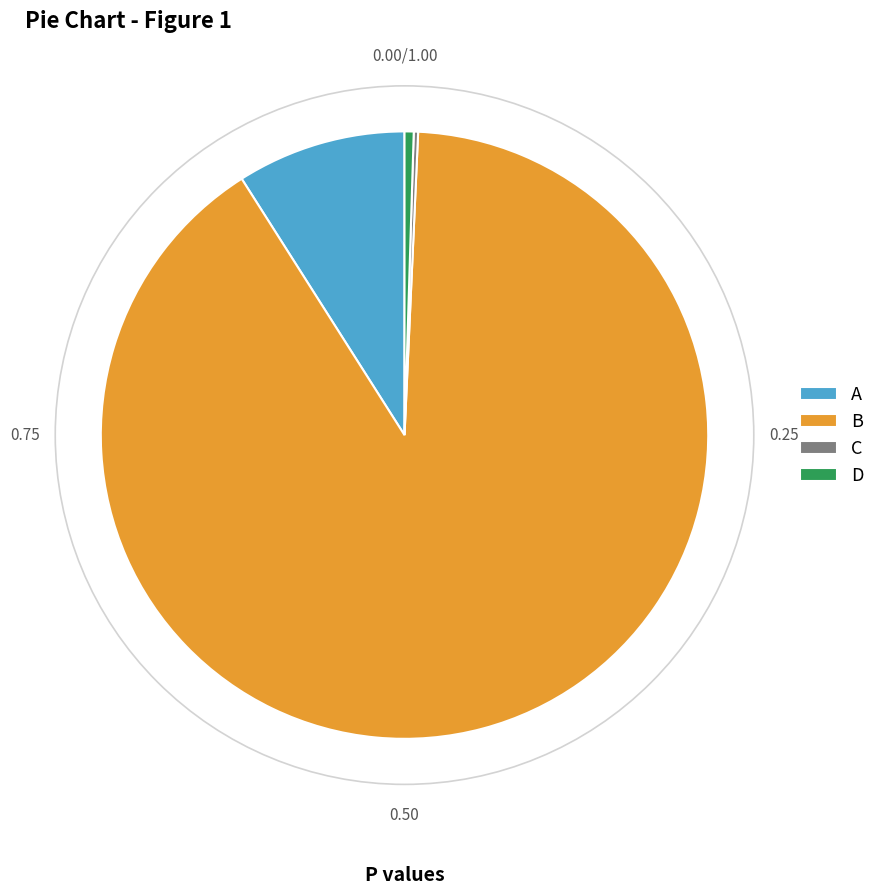

Is it true that B is 77% of the pie?

False